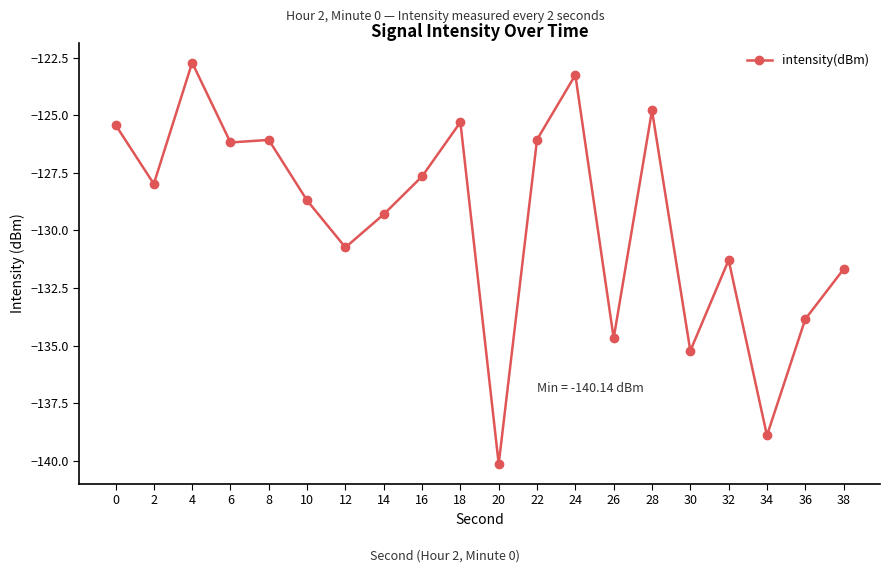

What is the average value?

-129.5